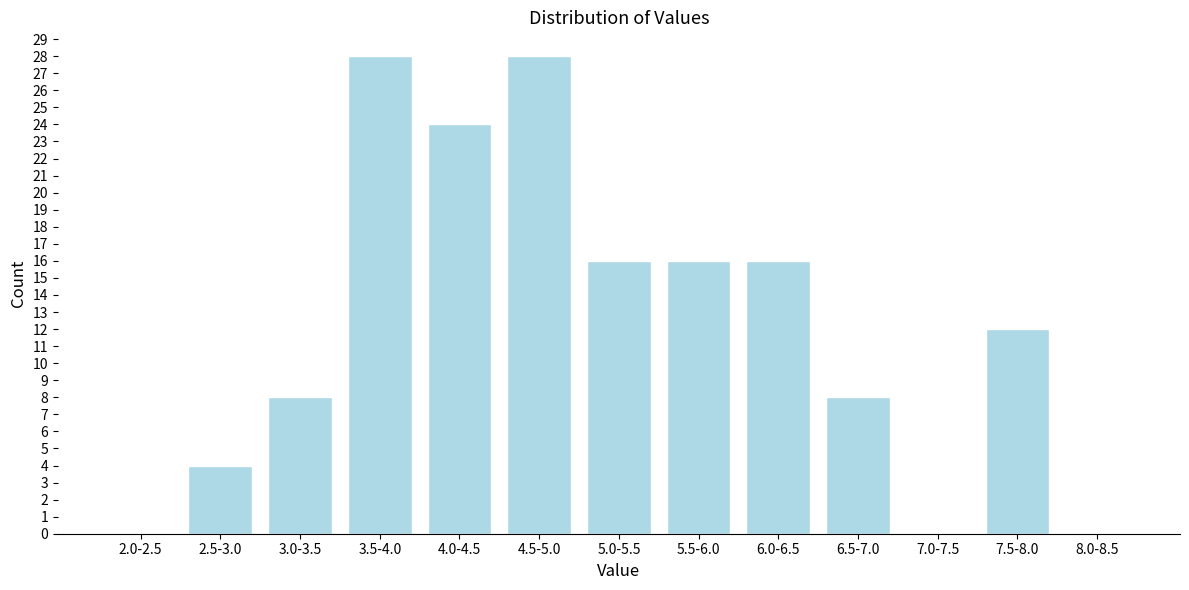

Reading left to right, transcribe all the data shown in this chart.

2.0-2.5=0	2.5-3.0=4	3.0-3.5=8	3.5-4.0=28	4.0-4.5=24	4.5-5.0=28	5.0-5.5=16	5.5-6.0=16	6.0-6.5=16	6.5-7.0=8	7.0-7.5=0	7.5-8.0=12	8.0-8.5=0